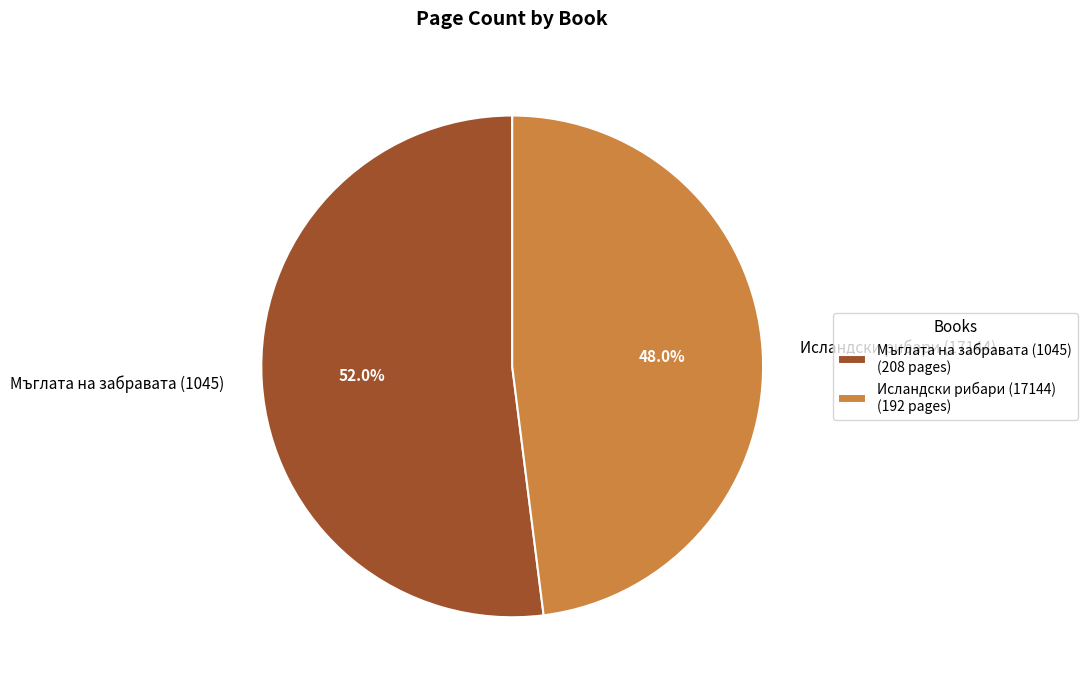

To the nearest percent, what portion does Мъглата на забравата (1045) represent?

52%